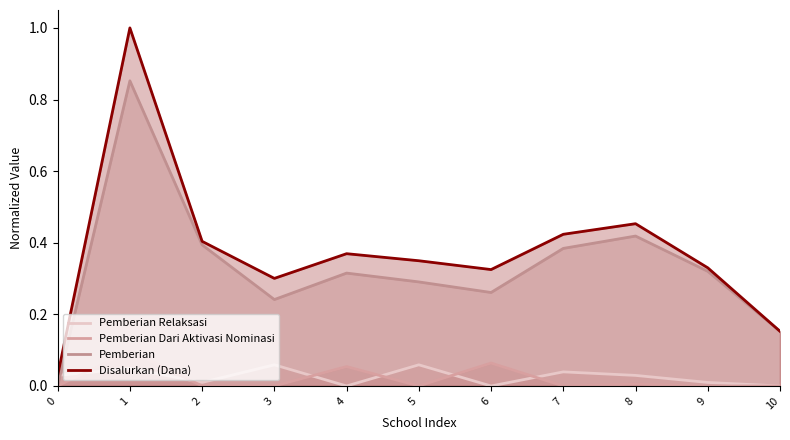

What is the value of the Disalurkan (Dana) point at the 11th from the left?

0.2